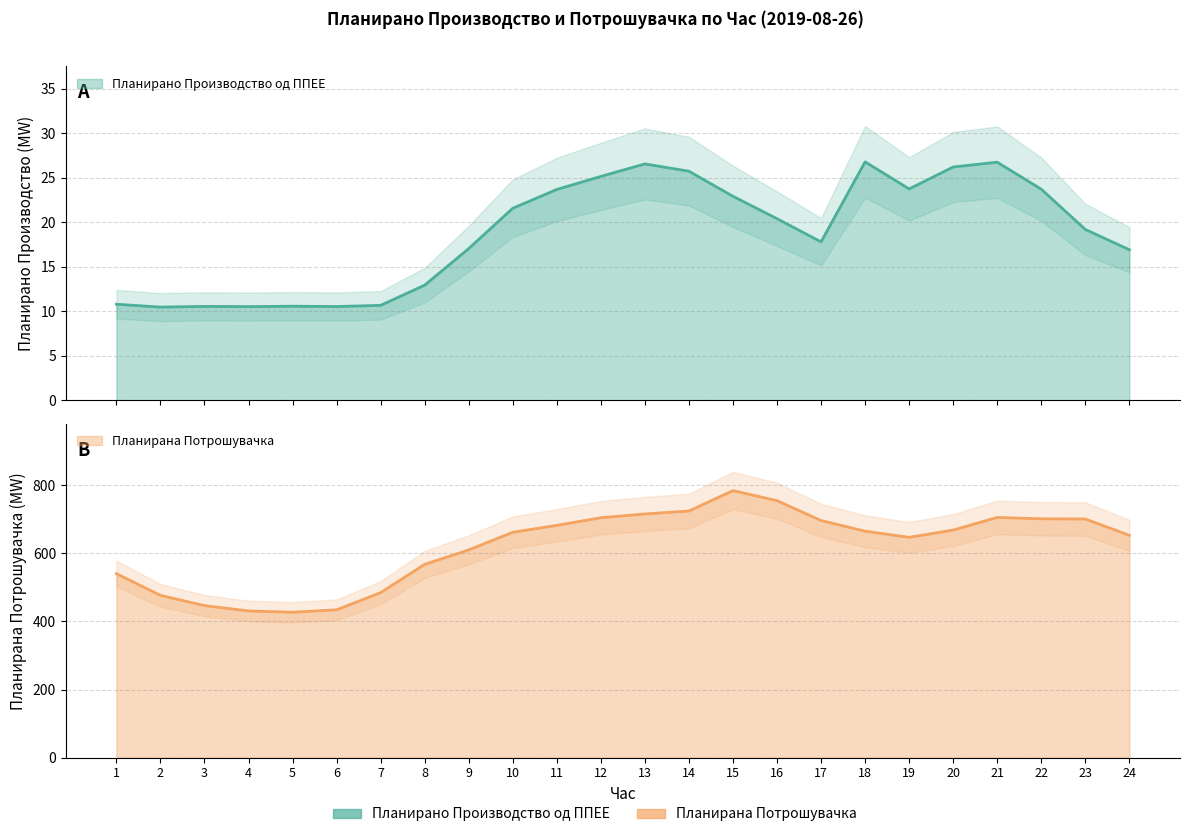

Reading left to right, transcribe all the data shown in this chart.

Планирано Производство од ППЕЕ: 1=10.8	2=10.5	3=10.5	4=10.5	5=10.6	6=10.5	7=10.7	8=12.9	9=17.0	10=21.6	11=23.7	12=25.1	13=26.5	14=25.7	15=22.9	16=20.4	17=17.8	18=26.8	19=23.7	20=26.2	21=26.7	22=23.7	23=19.2	24=16.9
Планирана Потрошувачка: 1=540.2	2=476.6	3=446.4	4=430.8	5=427.0	6=434.2	7=484.6	8=567.6	9=610.0	10=661.8	11=682.1	12=704.5	13=715.5	14=724.2	15=784.2	16=754.5	17=696.3	18=664.9	19=646.9	20=668.3	21=705.3	22=701.3	23=700.7	24=652.9